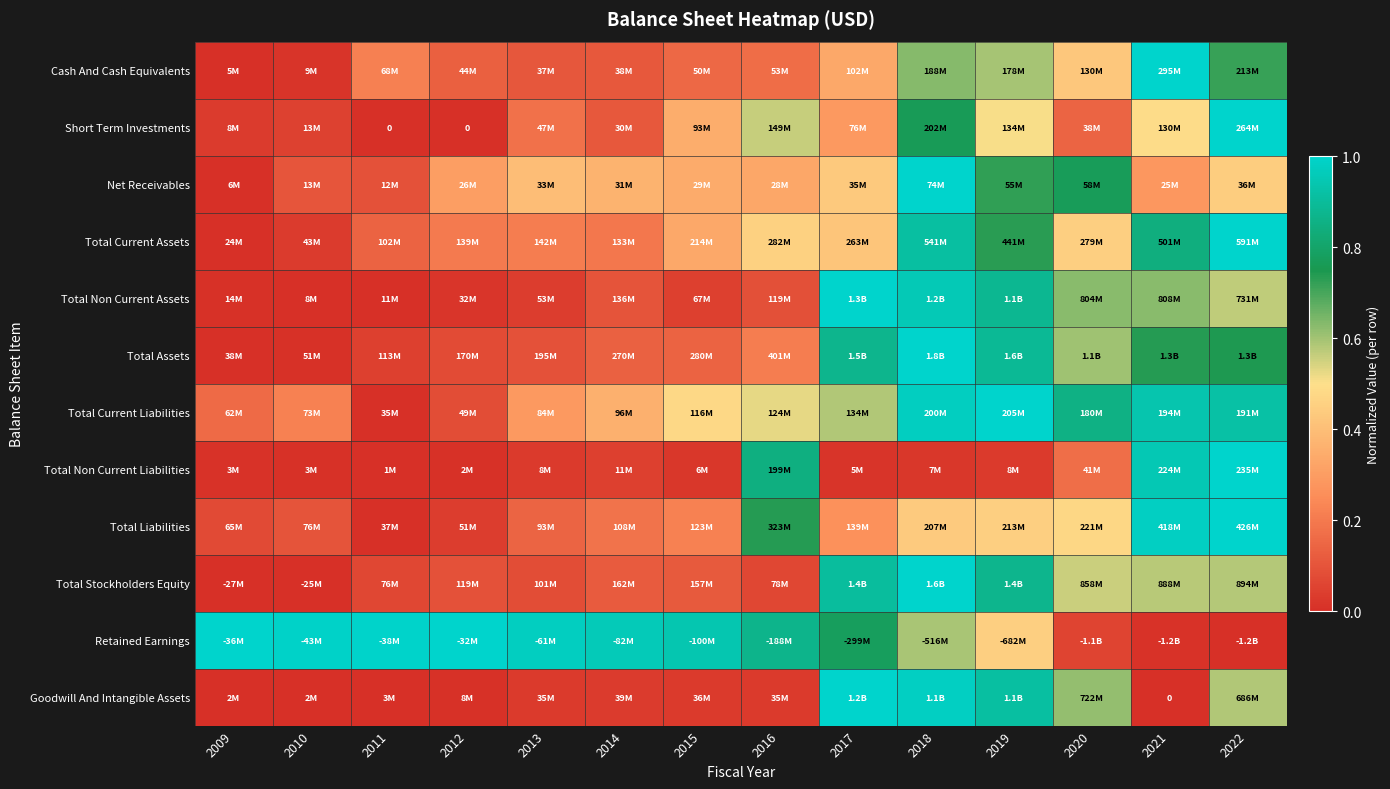

Rank the categories by Goodwill And Intangible Assets value from highest to lowest.

2017, 2018, 2019, 2020, 2022, 2014, 2015, 2013, 2016, 2012, 2011, 2010, 2009, 2021